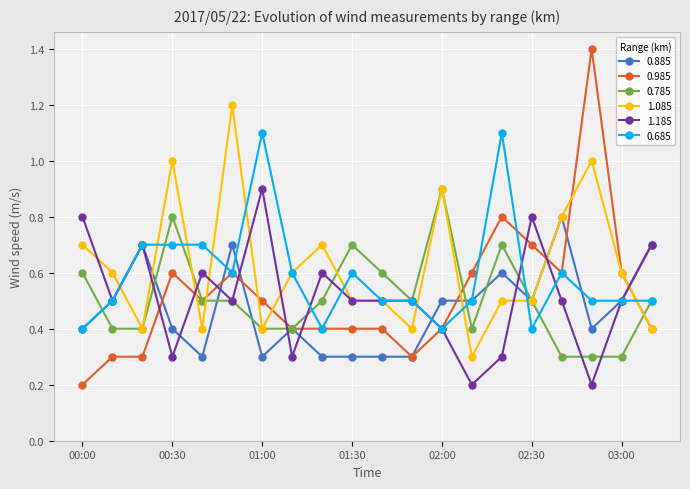

What is the value of the 0.885 point at the 3rd from the left?

0.7